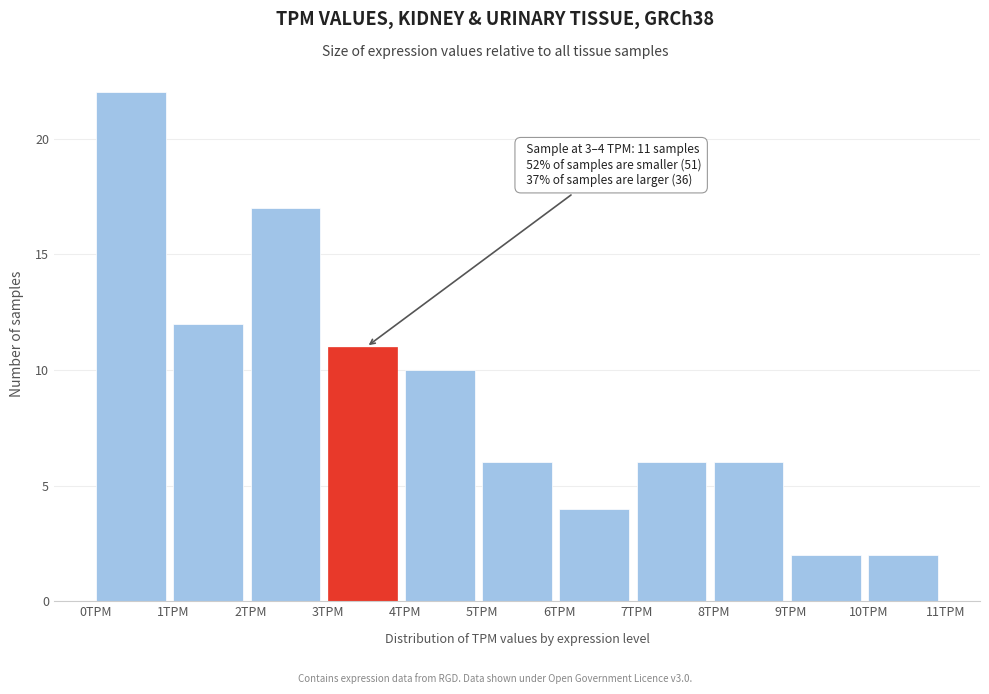

Which range on the x-axis has the tallest bar?

0 to 1